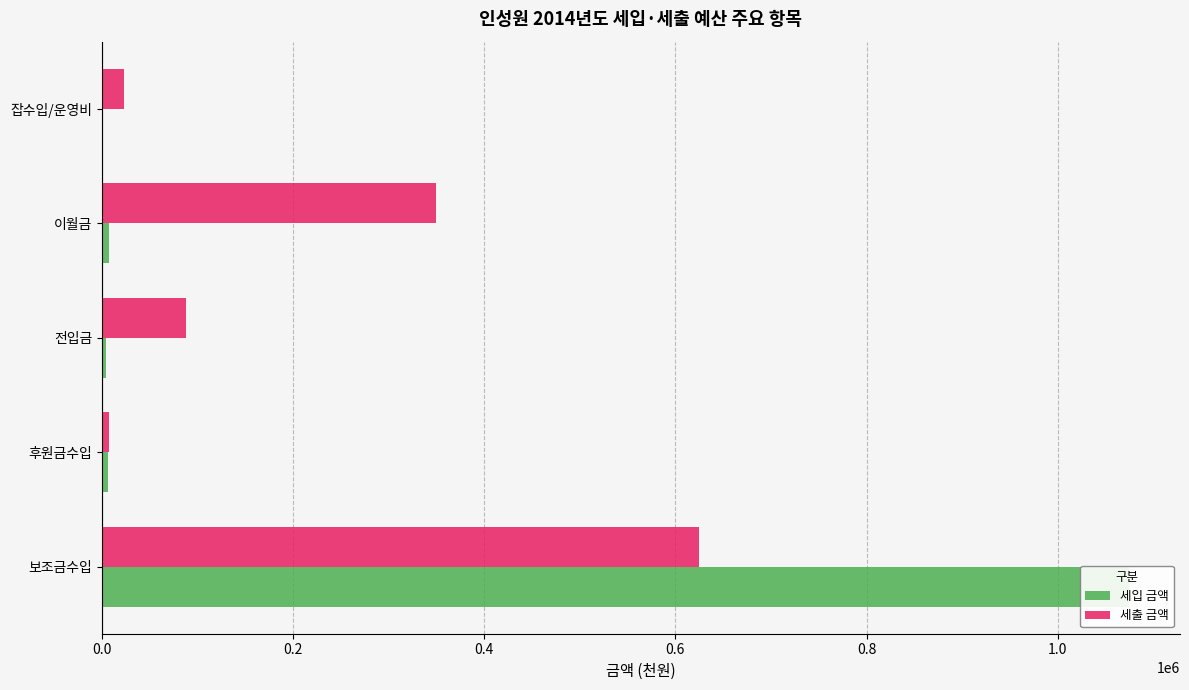

Are the bars horizontal?

Yes